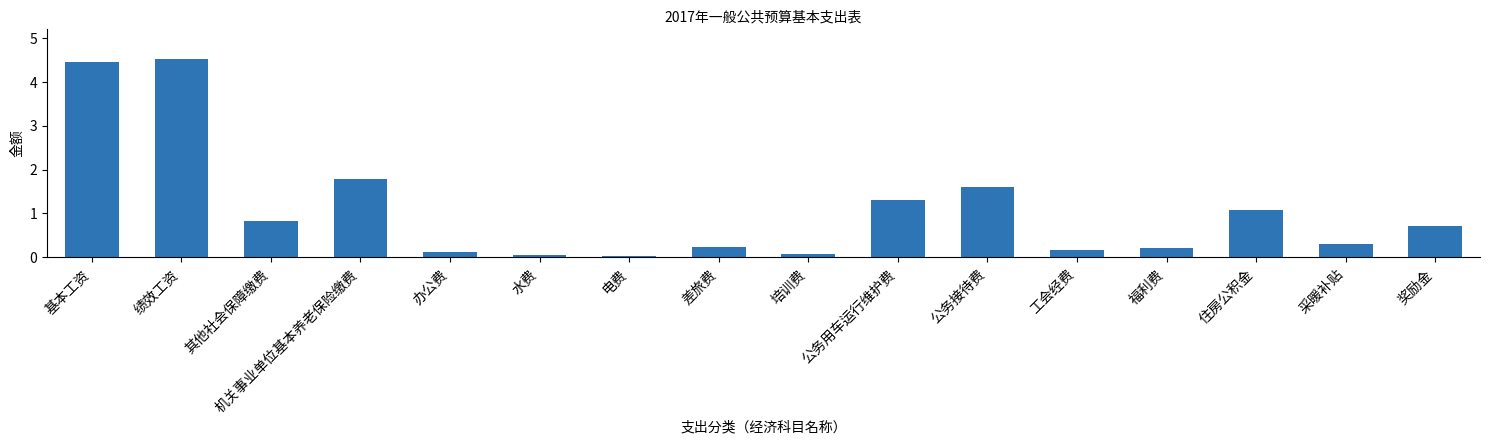

Read the value at 住房公积金.

1.1